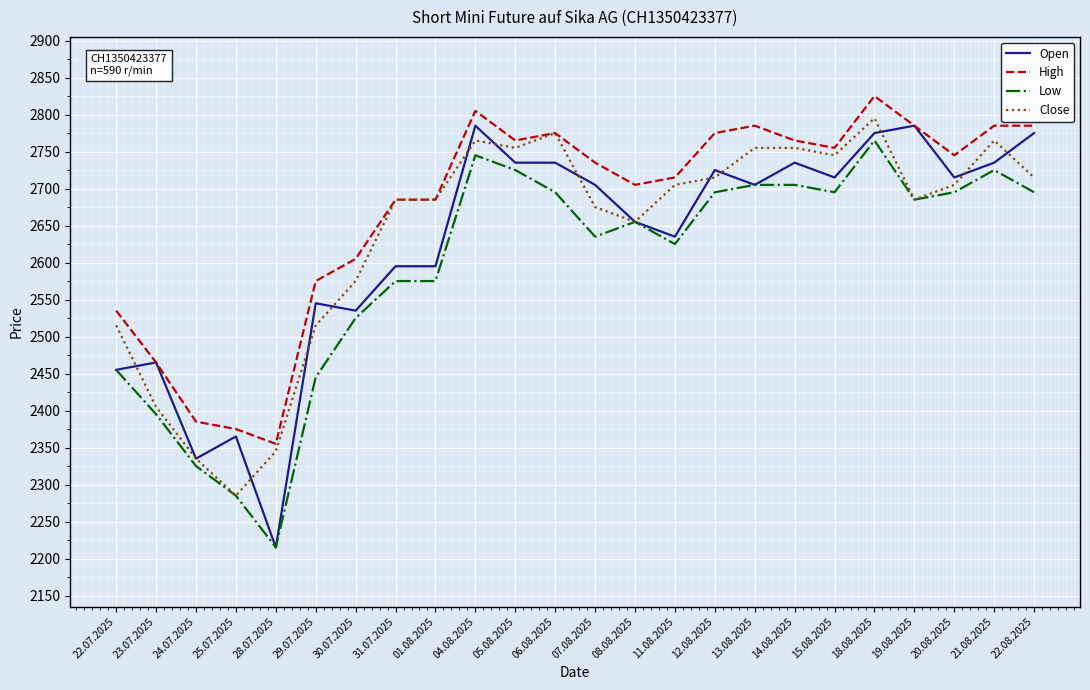

Is it true that Low equals 3528 at 28.07.2025?

False